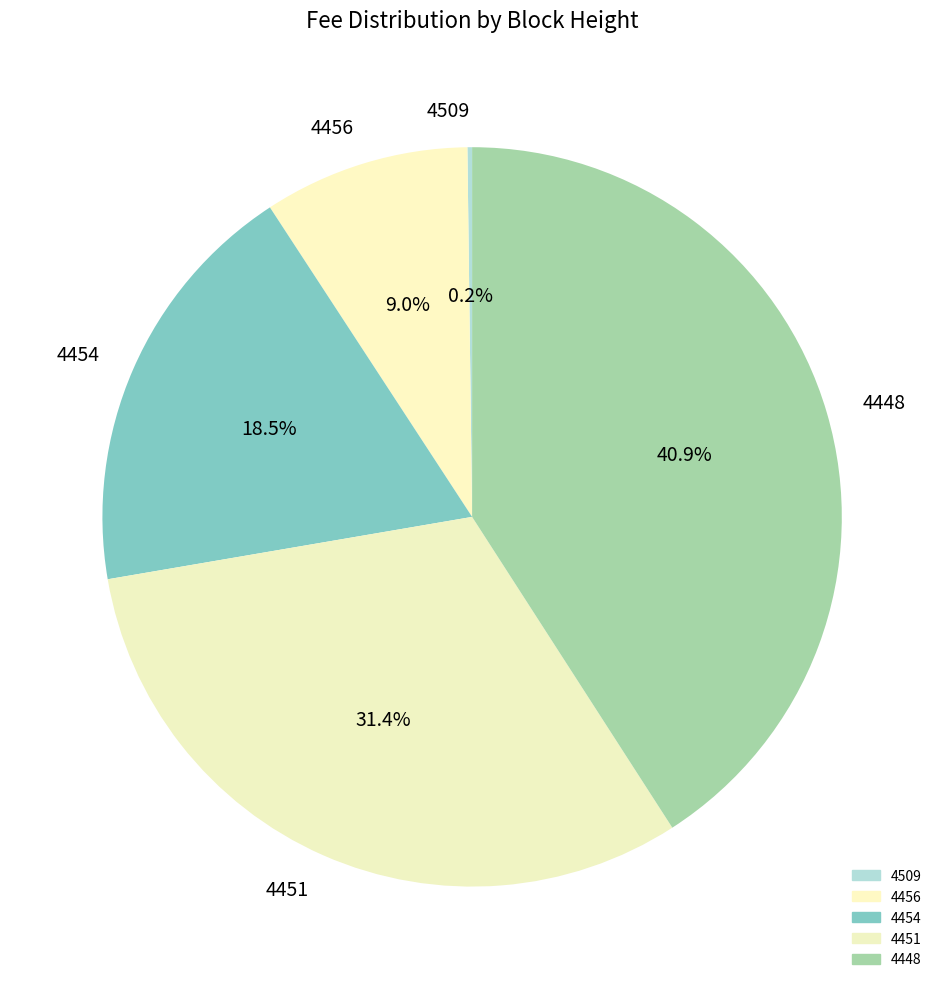

The 4456 slice represents 3% of the pie. True or false?

False